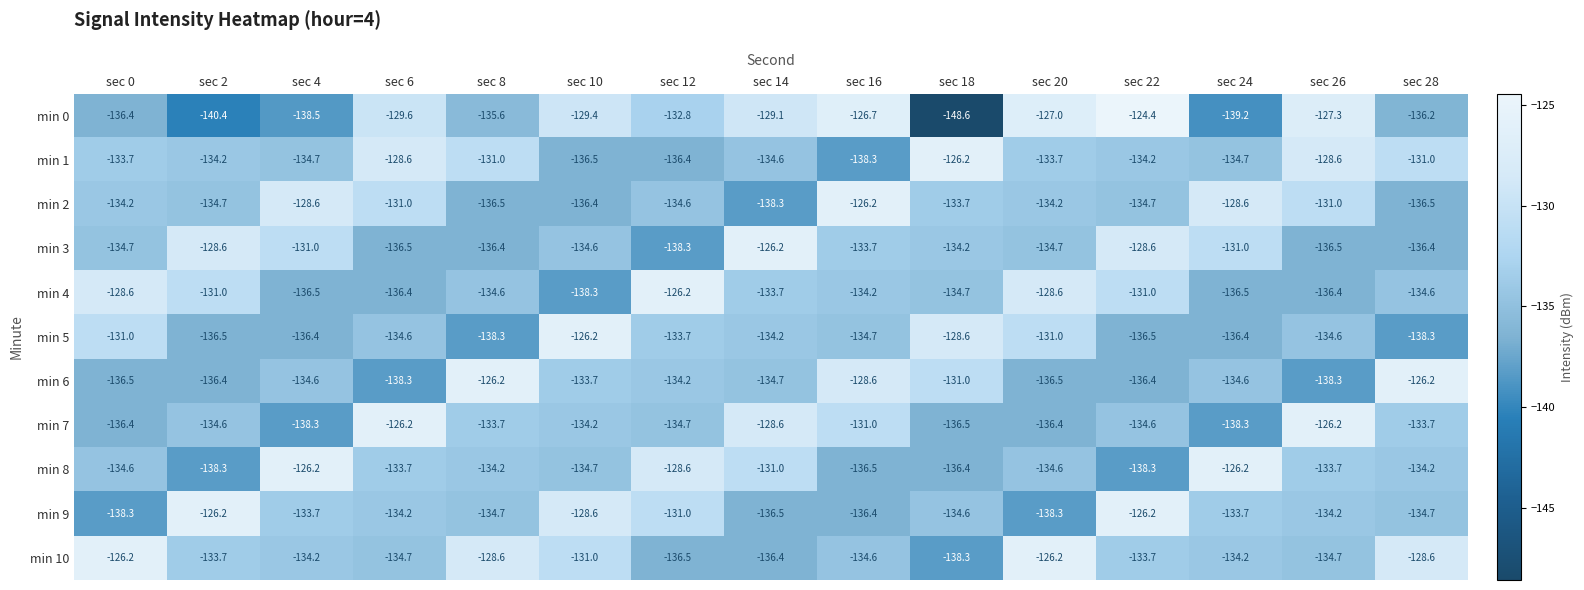

What is the maximum value shown in the chart?

-124.4